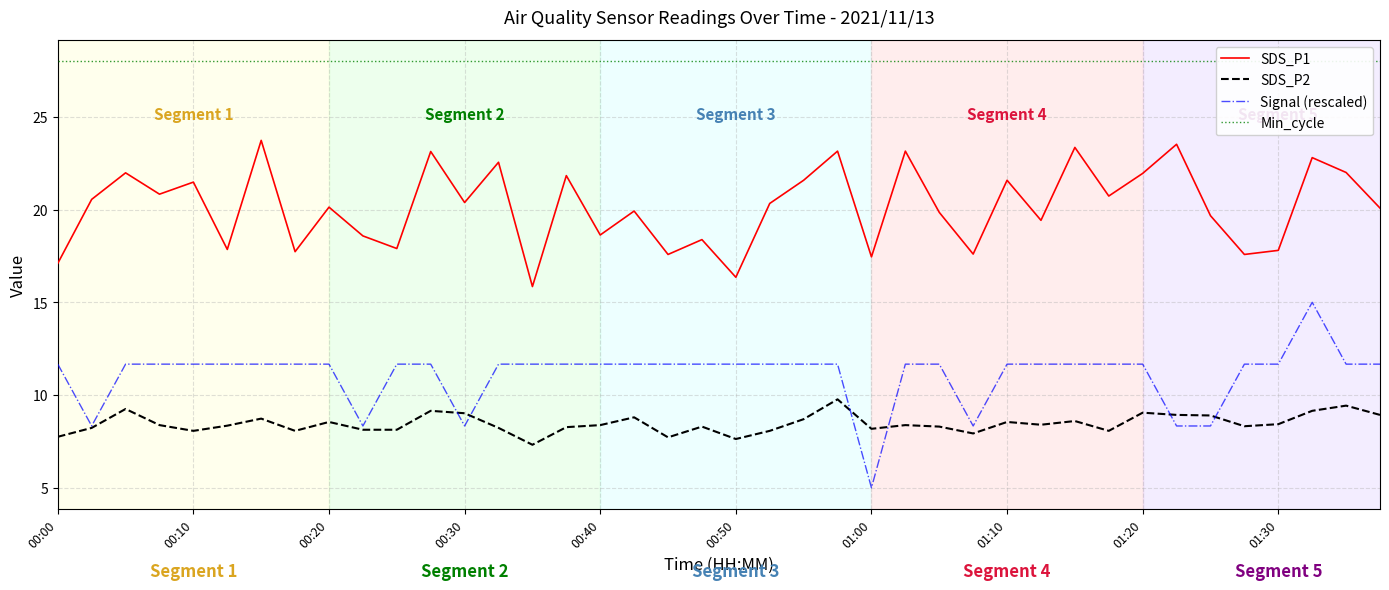

The value of Signal (rescaled) at 18 is 11.7. True or false?

True